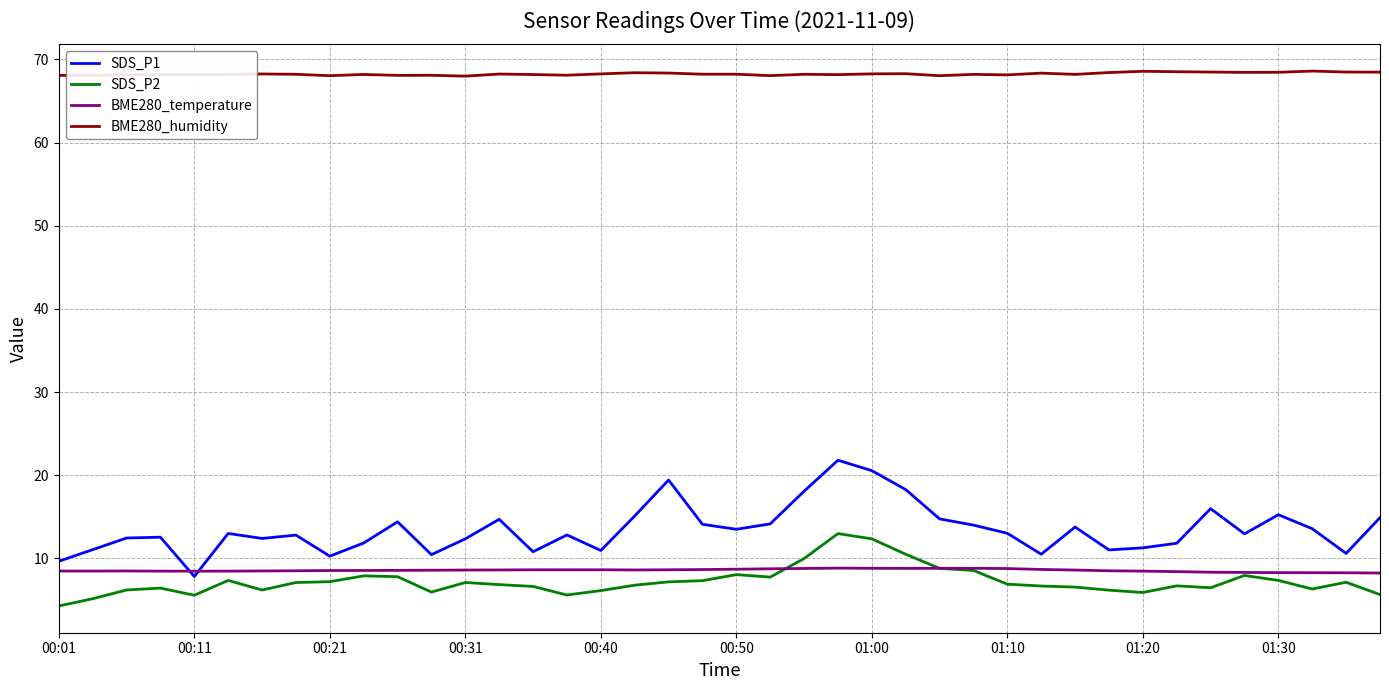

Which series has the largest range (max minus min)?

SDS_P1